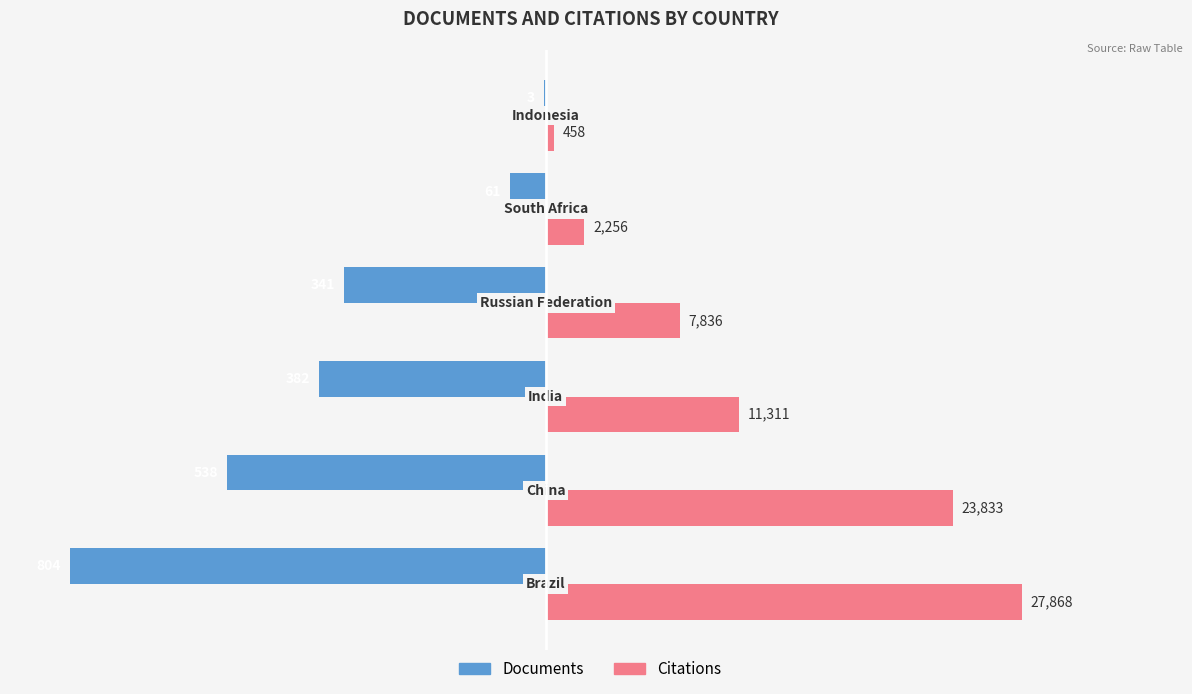

What are all the series names shown in the legend?

Documents, Citations